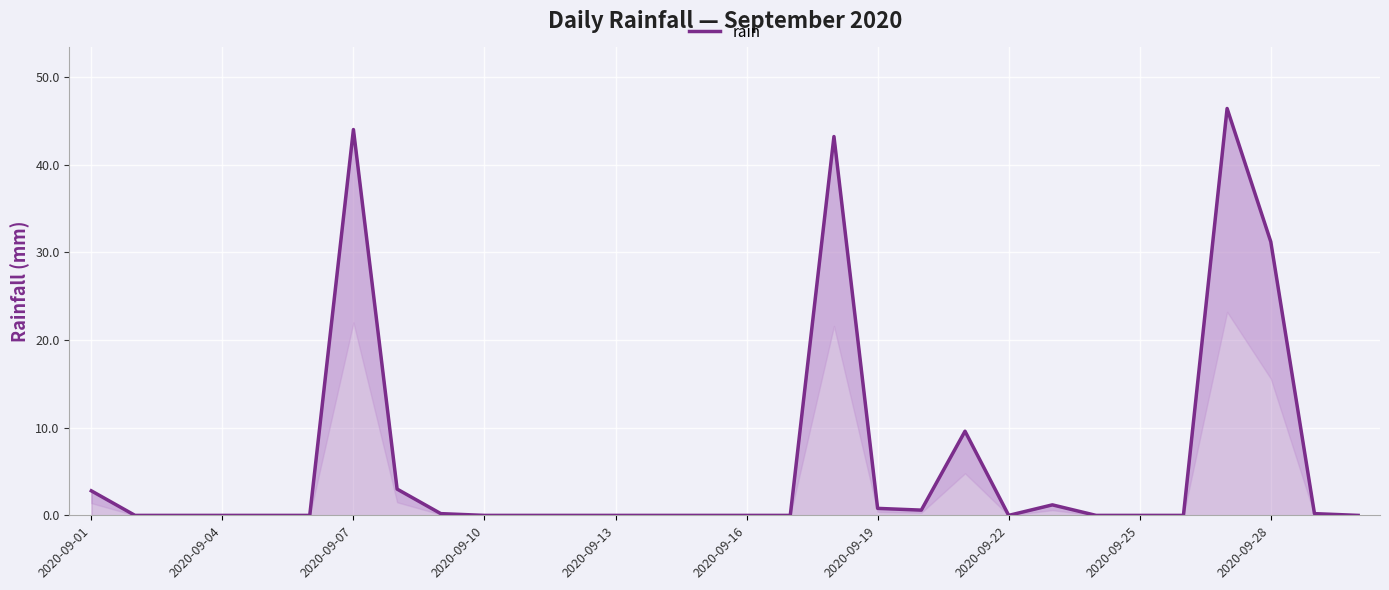

Count the number of categories in the chart.

30